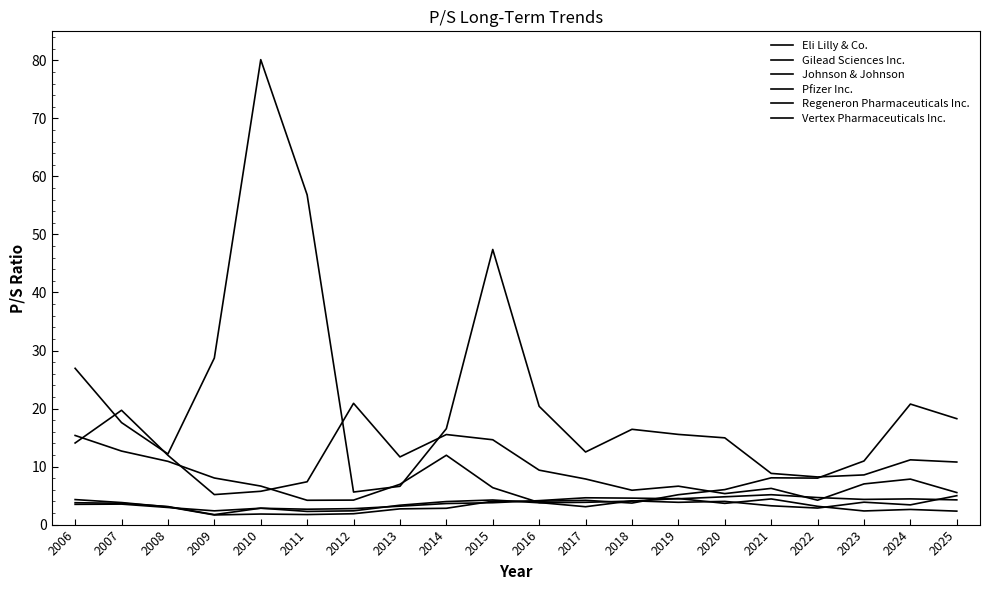

How many distinct data groups are displayed?

6